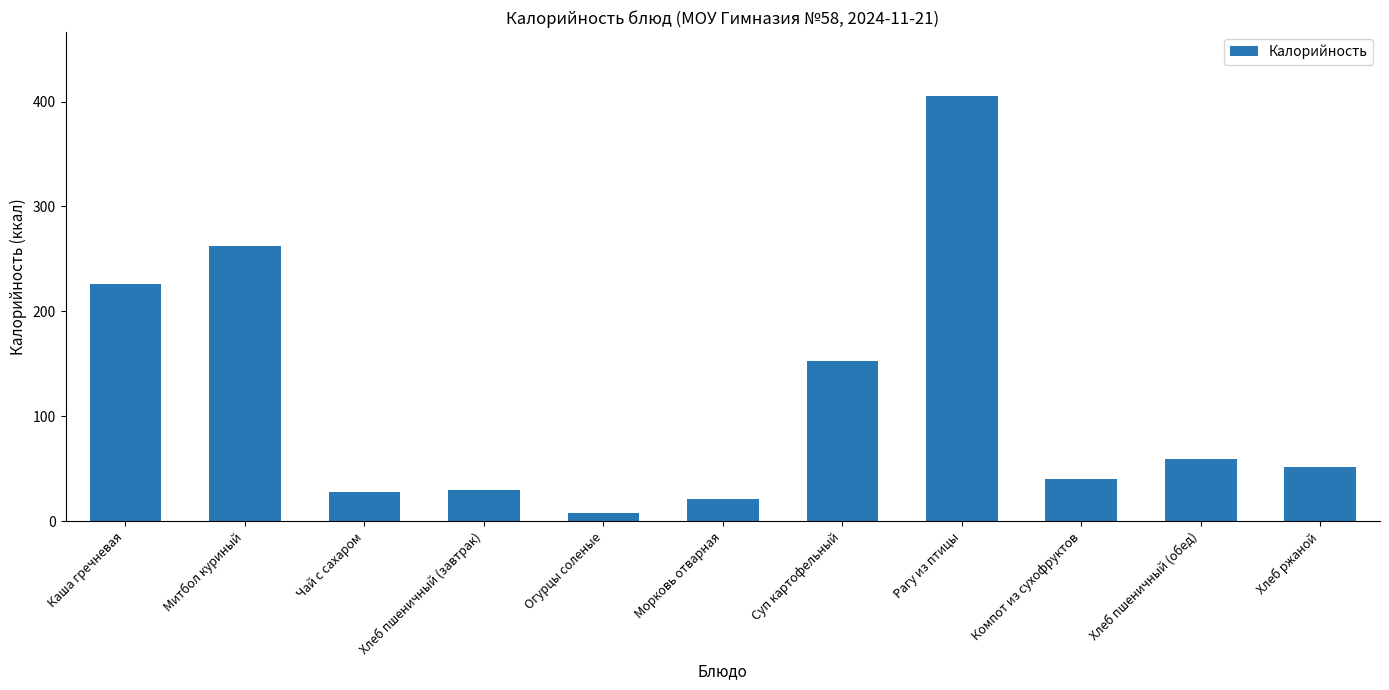

What is the value of the 5th bar from the left?

7.8